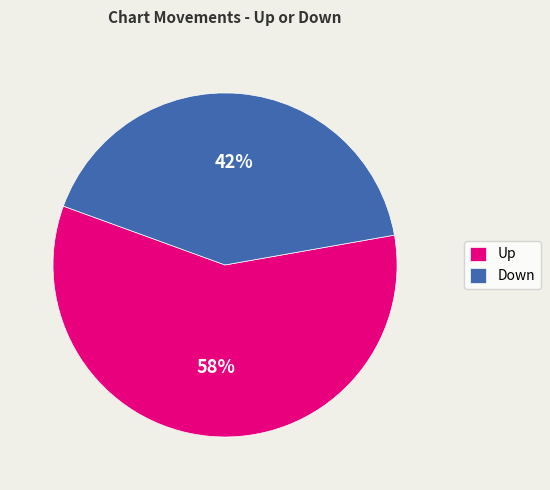

How many segments does this pie chart have?

2